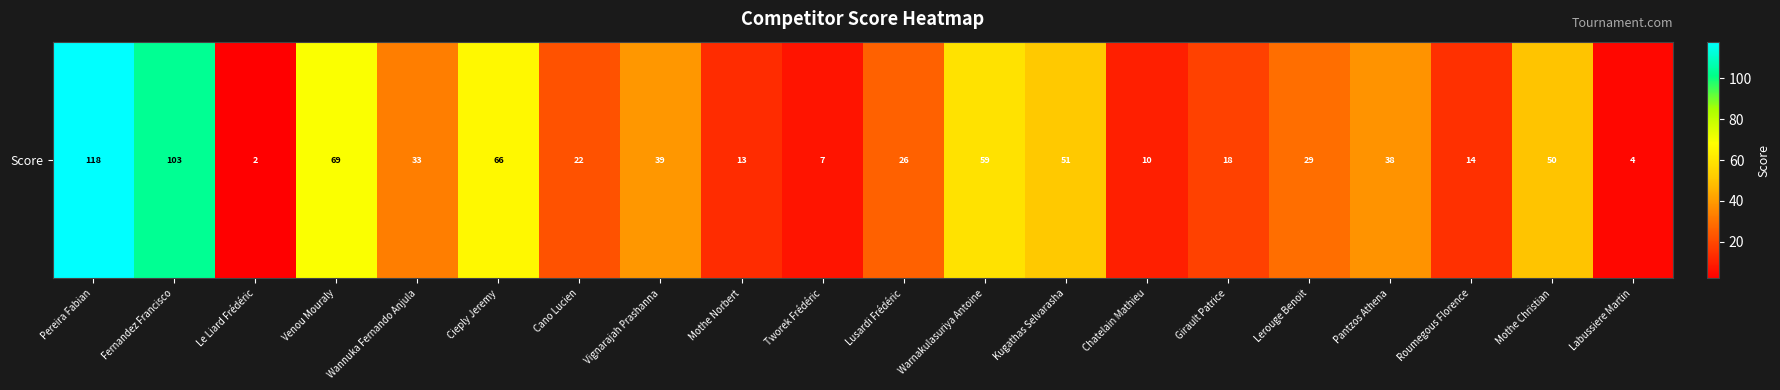

Which has a higher value, Pantzos Athena or Cieply Jeremy?

Cieply Jeremy